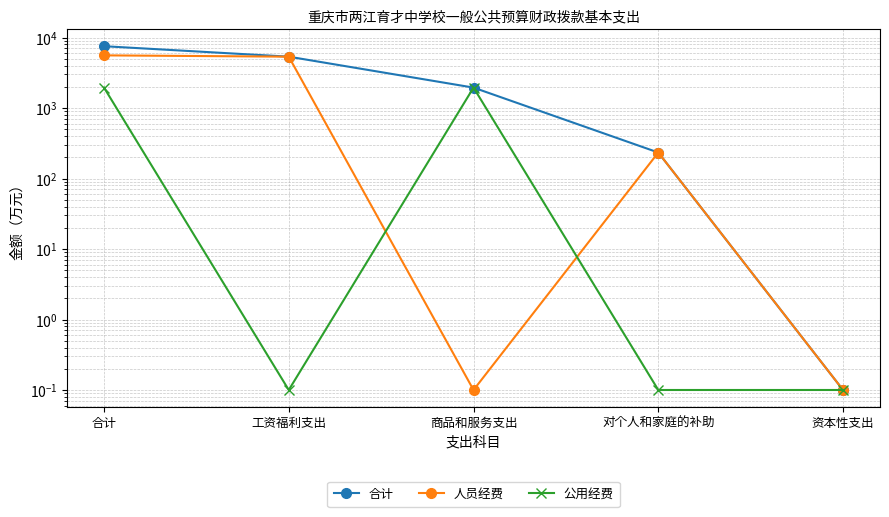

Which category has the lowest value in the 公用经费 series?

工资福利支出